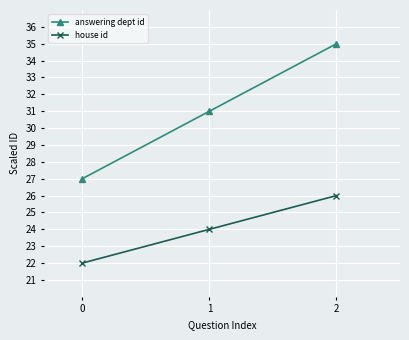

Which category has the highest value in the answering dept id series?

2